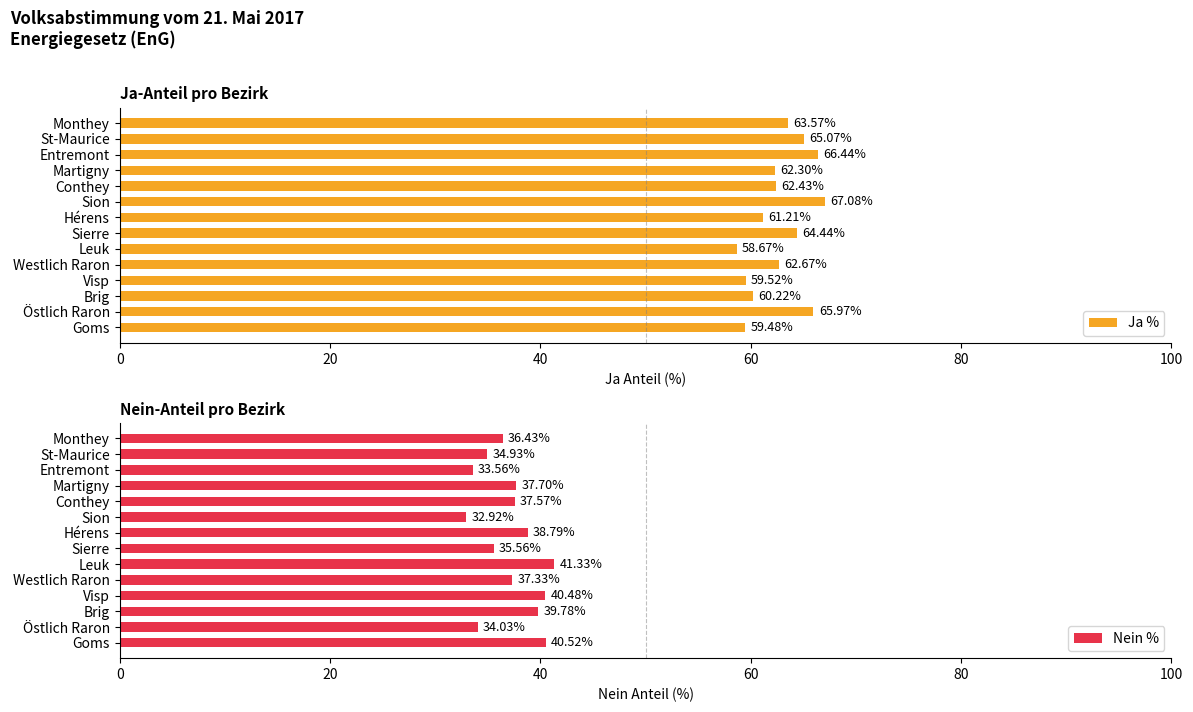

Are the bars grouped side by side (vs. stacked)?

Yes